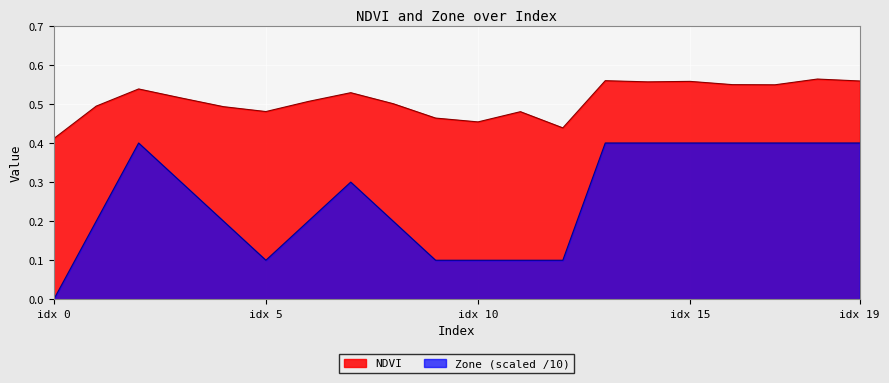

Count the Zone values in the range 0 to 1.

20